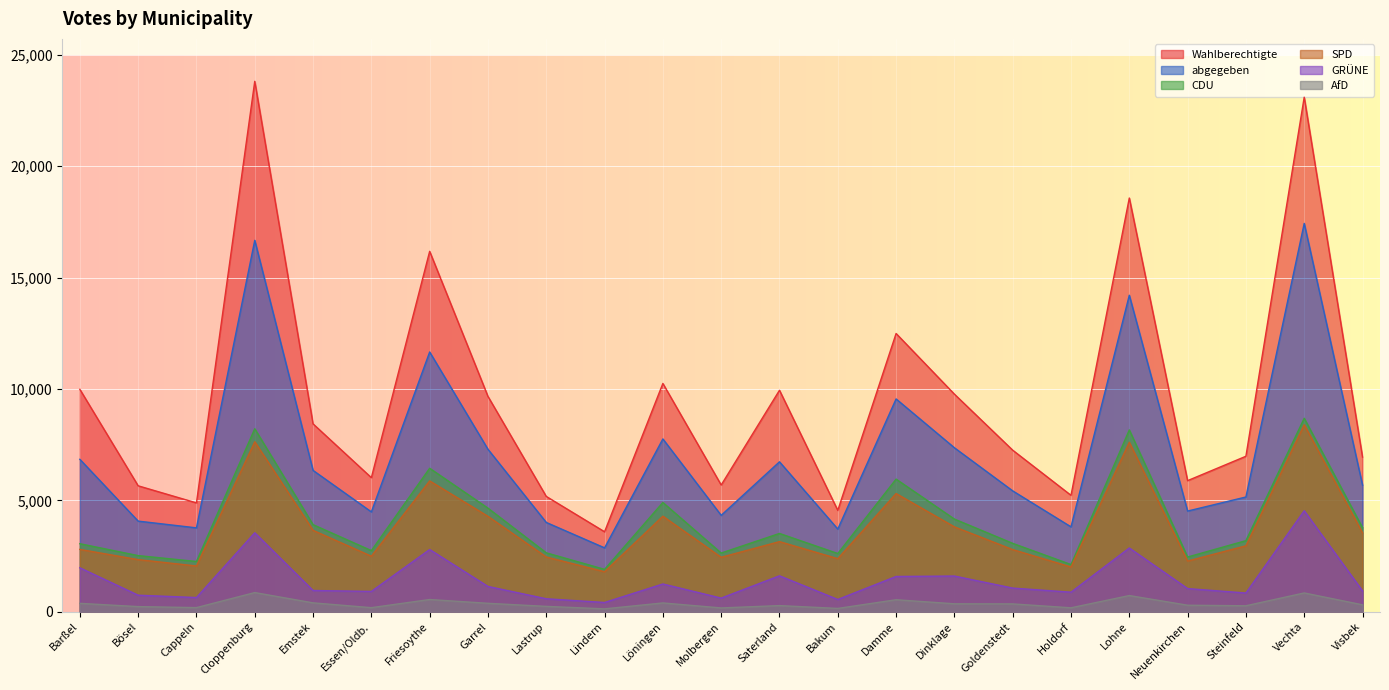

What is the difference between the AfD values at Garrel and Cloppenburg?

482